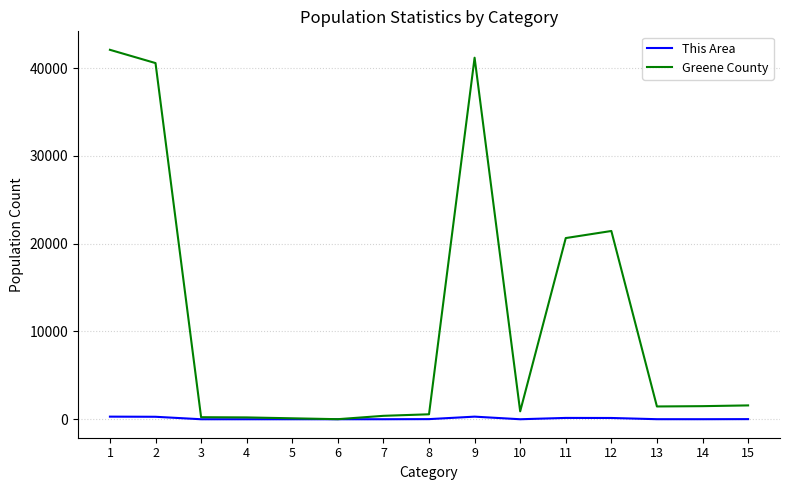

Rank the series by their average value, from highest to lowest.

Greene County, This Area